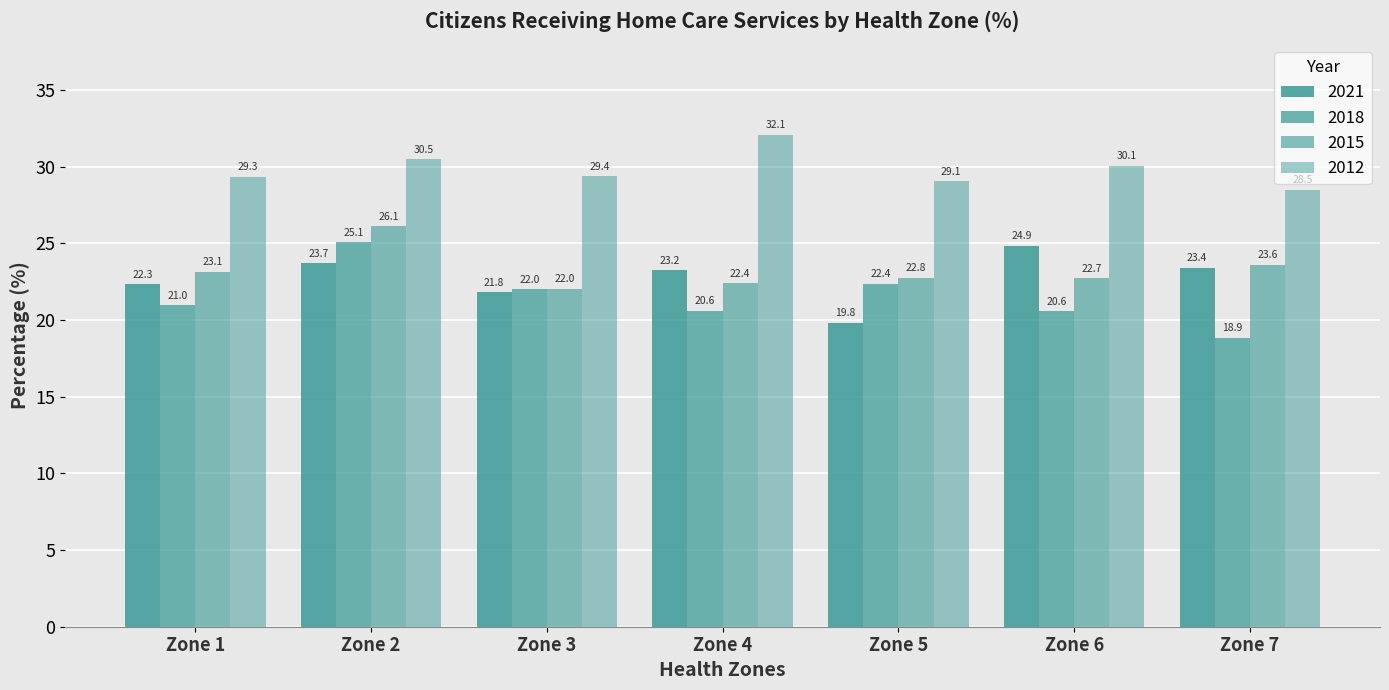

Where is 2021 nearest to the value 22?

Zone 3